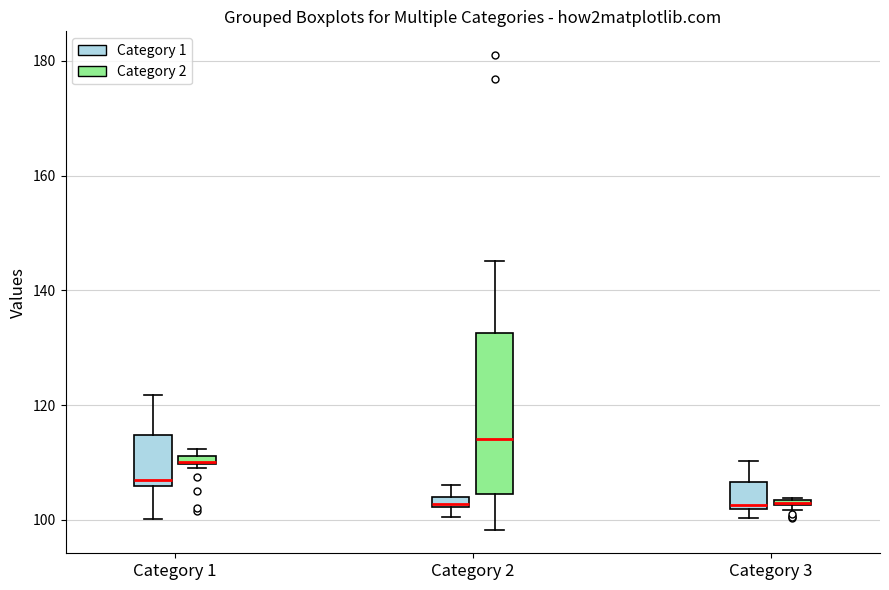

Which box is the tallest, from its lower edge to its upper edge?

Category 2 (Category 2)